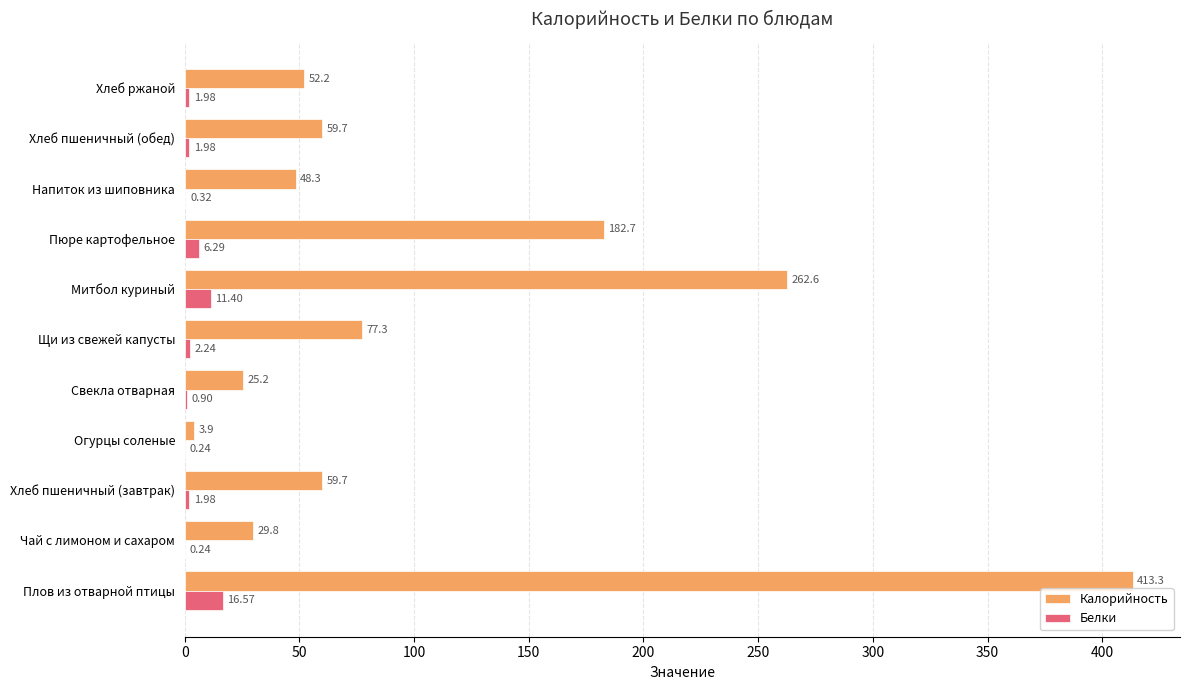

Which series has the largest total across all categories?

Калорийность